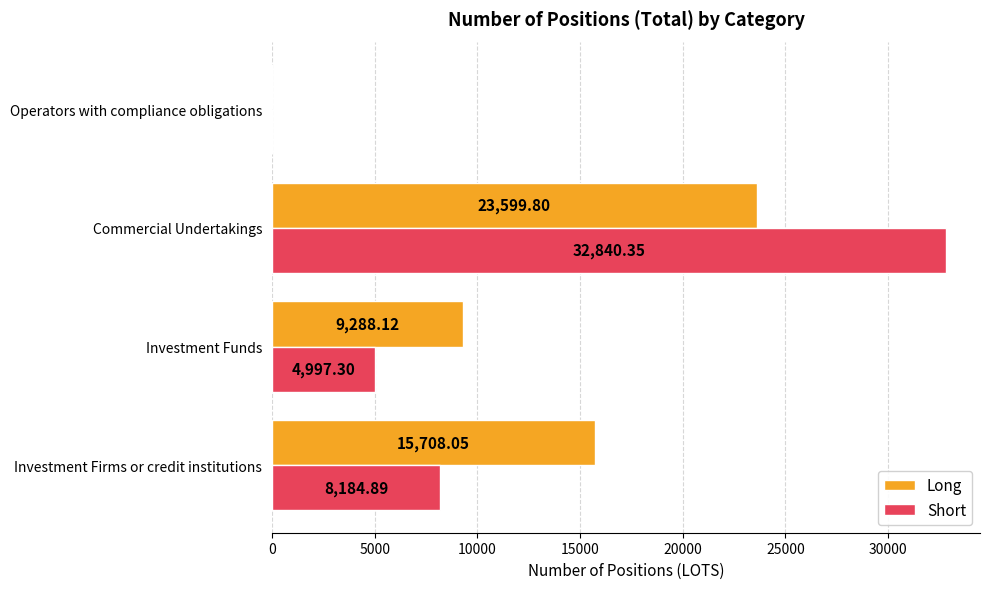

Between Investment Firms or credit institutions and Operators with compliance obligations, which series saw the biggest shift?

Long